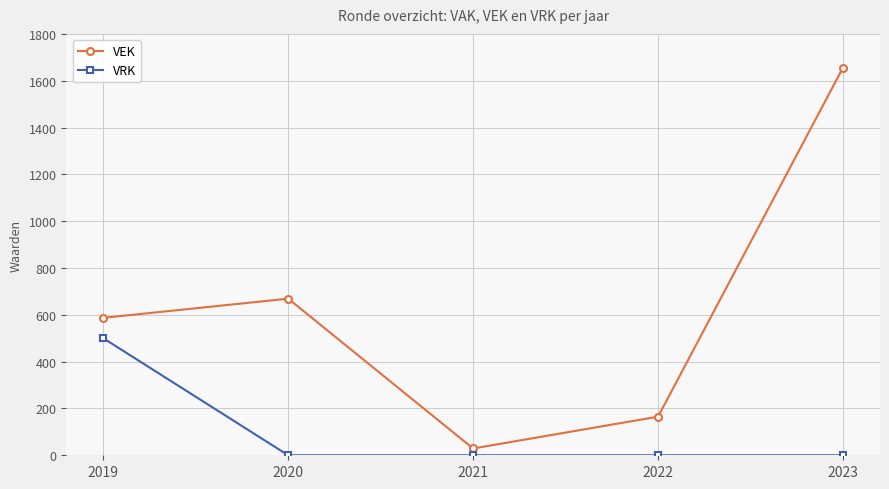

What are all the series names shown in the legend?

VEK, VRK